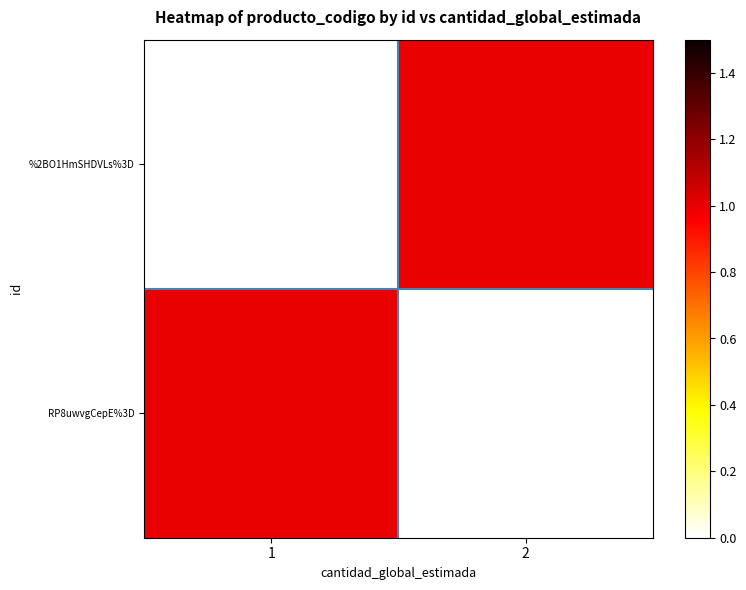

Reading left to right, what are all the values shown in this chart?

%2BO1HmSHDVLs%3D: 1=0	2=1
RP8uwvgCepE%3D: 1=1	2=0